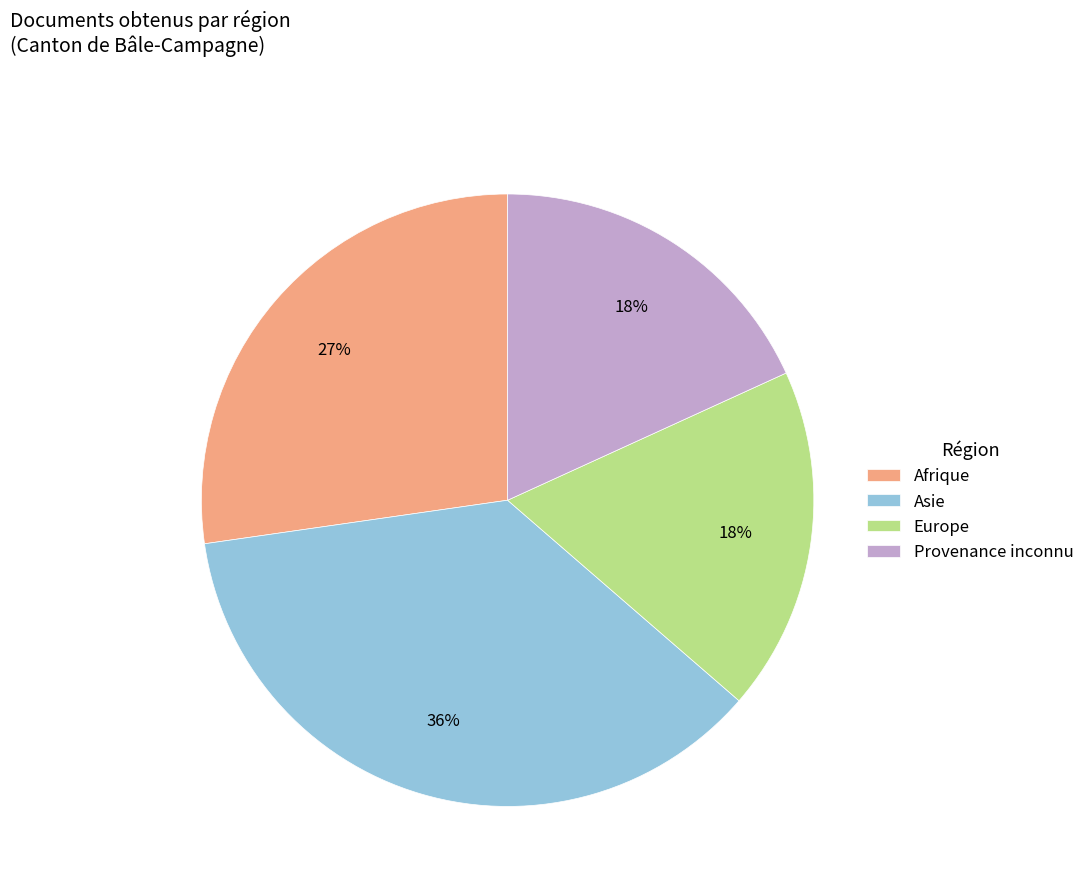

Do Provenance inconnu and Europe together represent more than half of the pie?

No